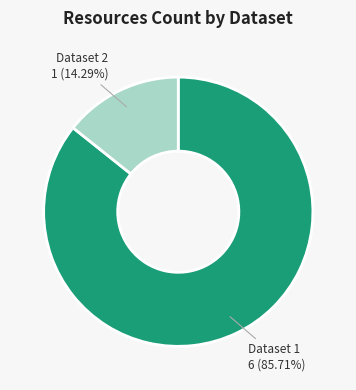

Which has a higher value, Dataset 2 or Dataset 1?

Dataset 1